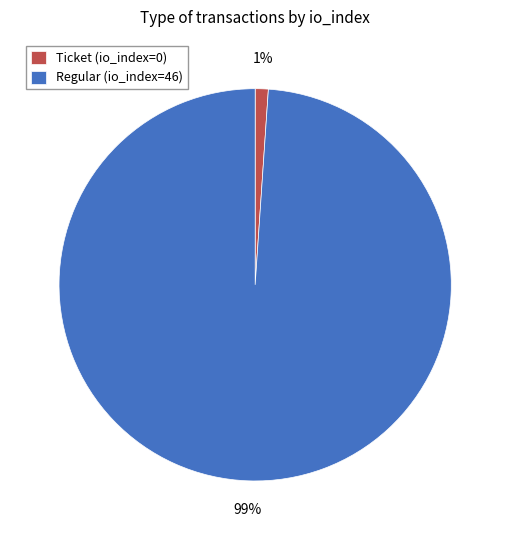

What percentage is the Regular (io_index=46) slice, to the nearest percent?

99%